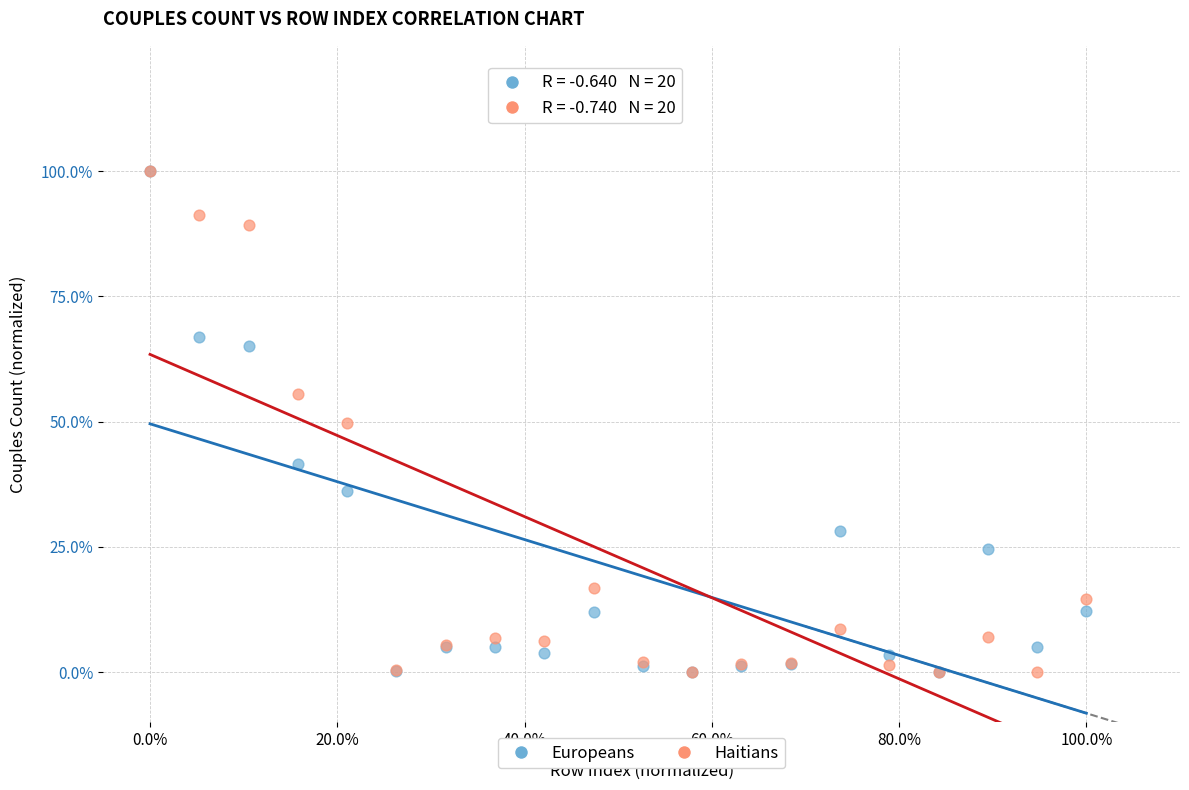

What are all the series names shown in the legend?

Europeans, Haitians